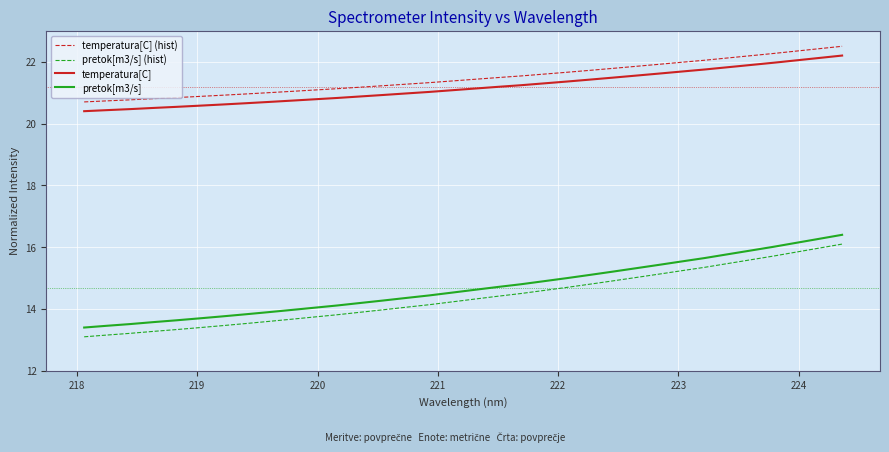

What is the maximum value for temperatura[C] (hist)?

22.5